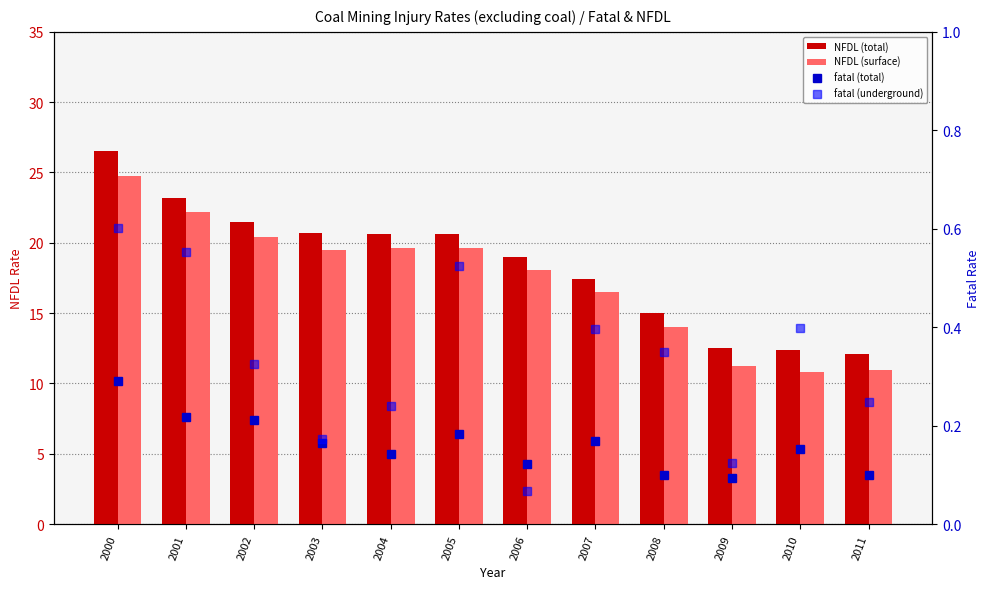

Reading right to left, extract all data points from this chart.

NFDL (total): 12.1	12.4	12.5	15.0	17.4	19.0	20.6	20.7	20.7	21.5	23.2	26.5
NFDL (surface): 10.9	10.8	11.3	14.0	16.5	18.1	19.6	19.7	19.5	20.4	22.2	24.7
fatal (total): 0.1	0.2	0.1	0.1	0.2	0.1	0.2	0.1	0.2	0.2	0.2	0.3
fatal (underground): 0.2	0.4	0.1	0.3	0.4	0.1	0.5	0.2	0.2	0.3	0.6	0.6